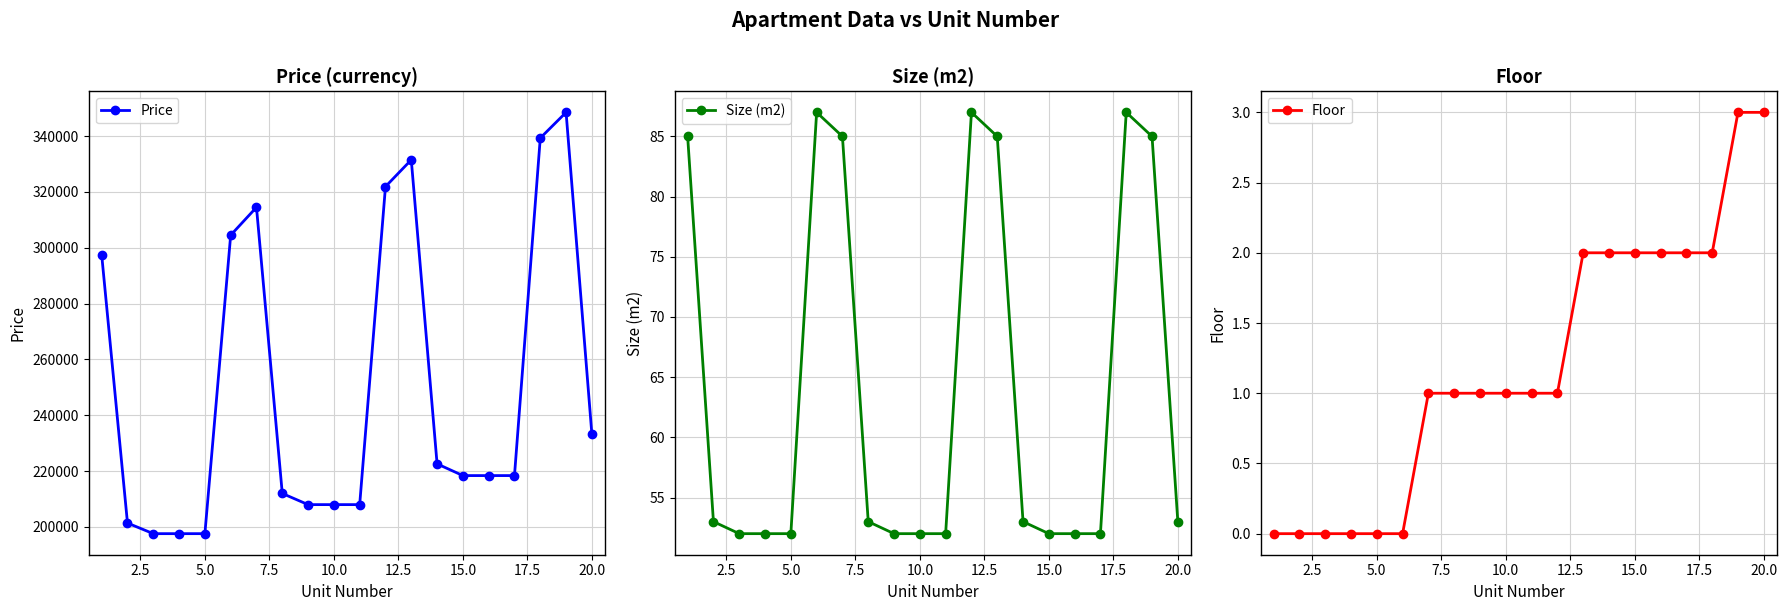

True or false: Price has more than 0 points higher than both neighbors.

True